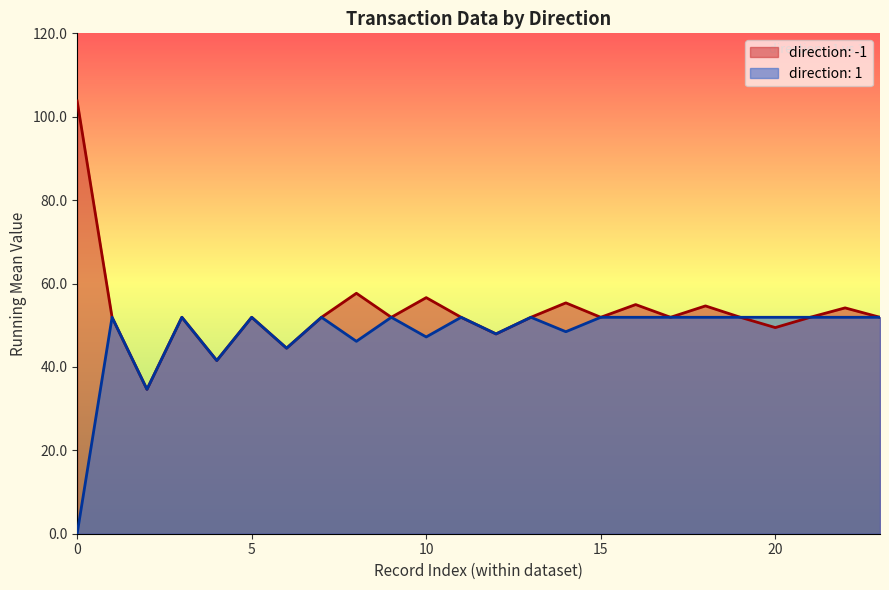

Which series has the widest spread of values?

direction: -1